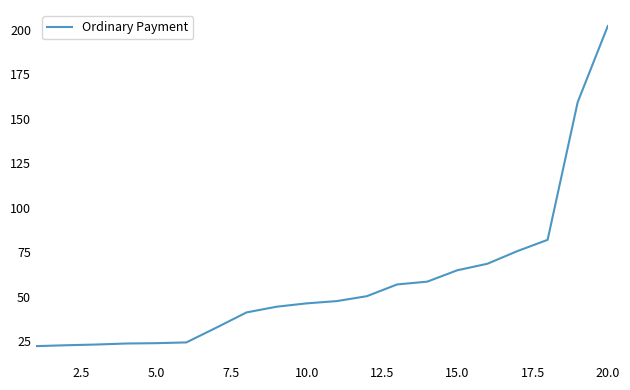

What is the maximum value shown in the chart?

202.2